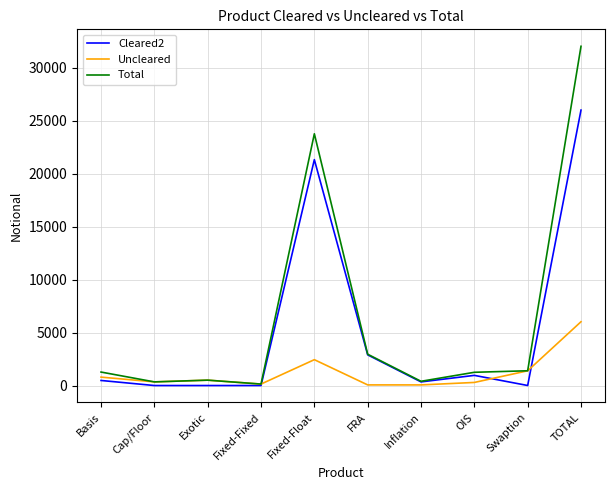

True or false: Cleared2 has more than 0 interior local peaks.

True